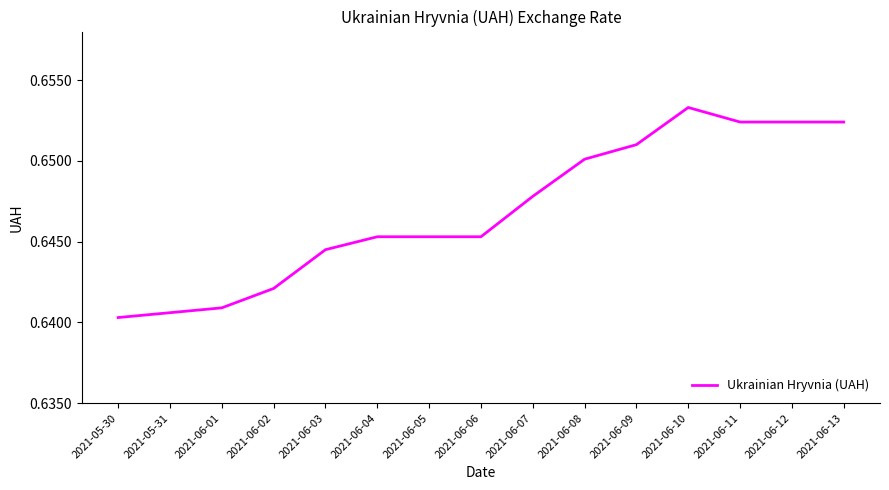

Between 2021-06-11 and 2021-06-05, which is larger?

2021-06-11